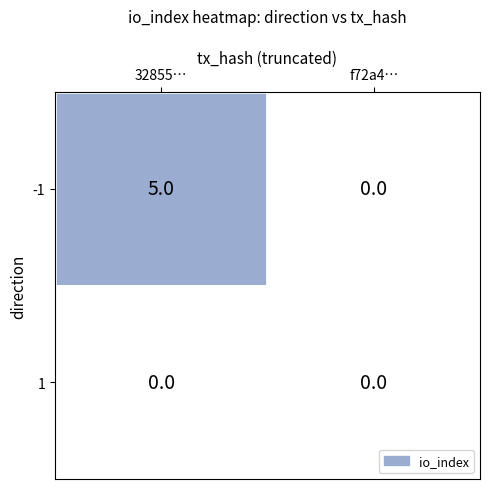

Which series has the largest total across all categories?

-1